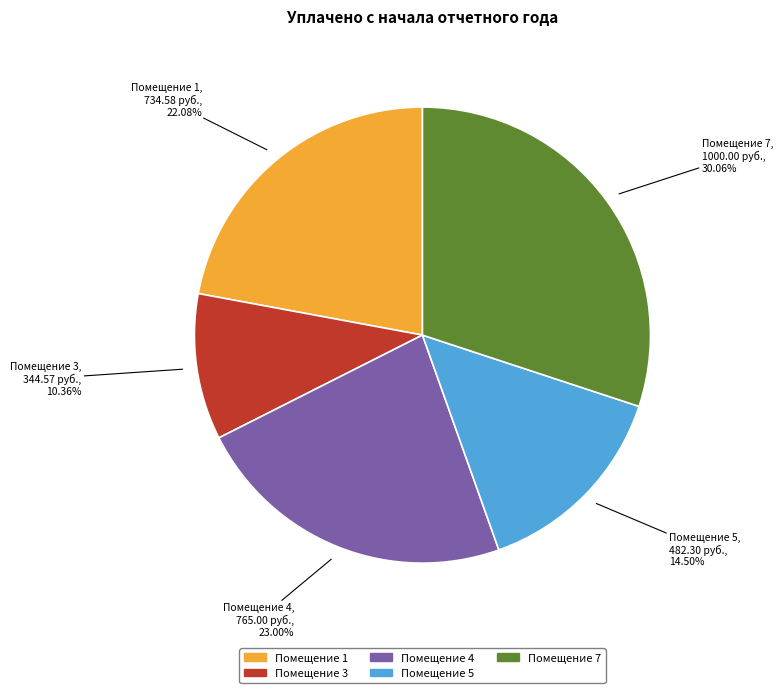

Does any single category account for the majority?

No